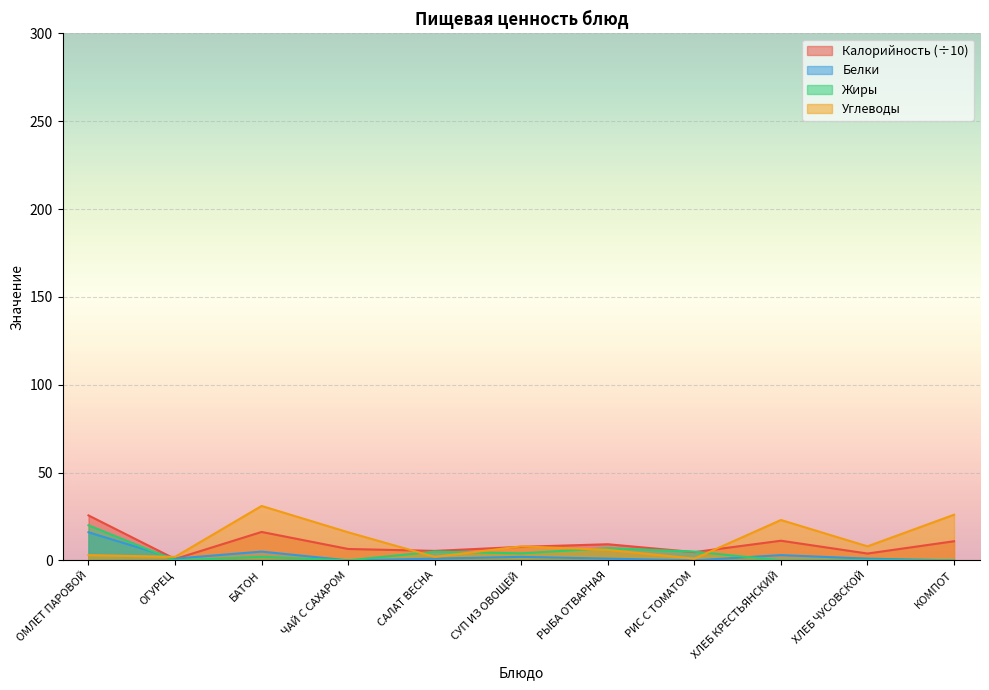

What is the label of the 1st point from the right?

КОМПОТ